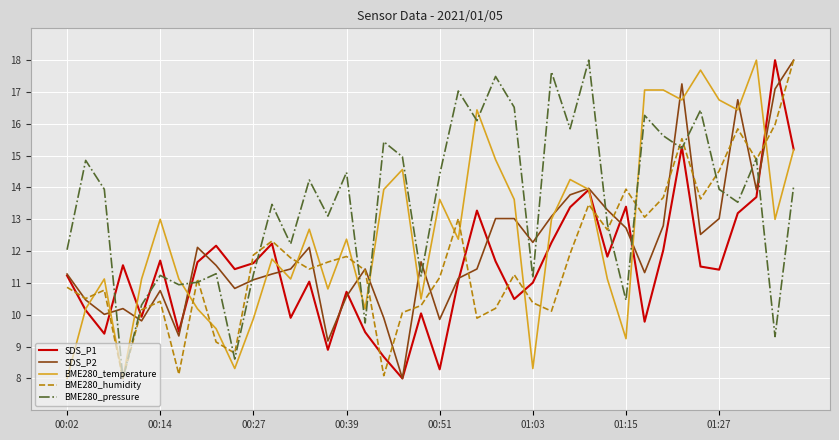

How many times do BME280_pressure and SDS_P2 cross each other?

17